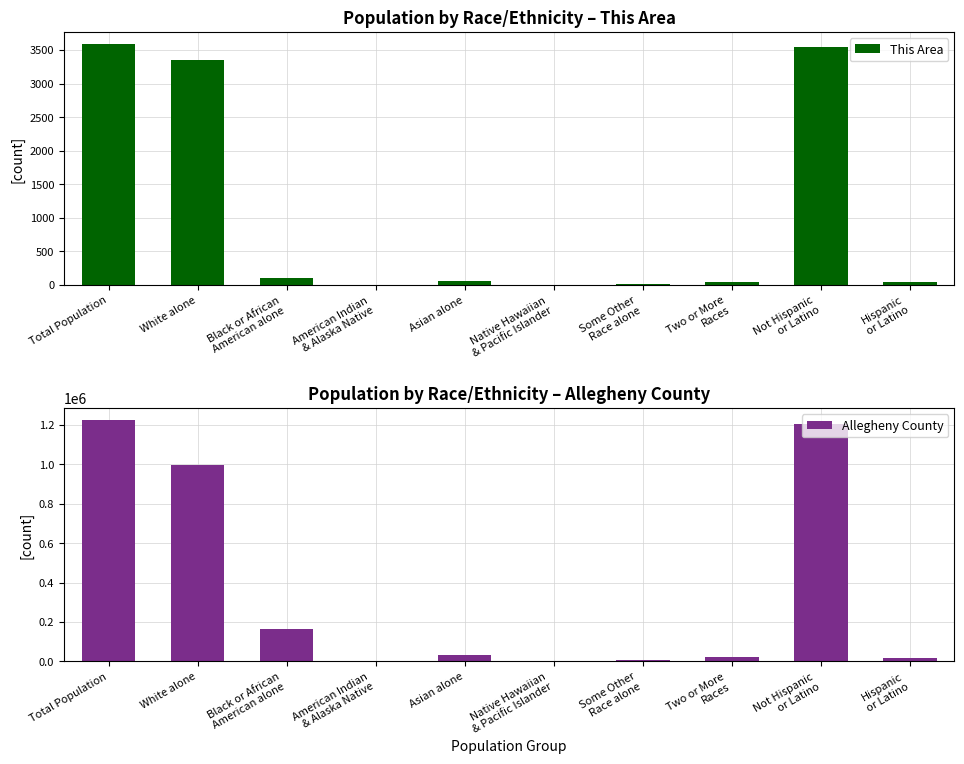

Between Total Population and Hispanic
or Latino, which is larger?

Total Population